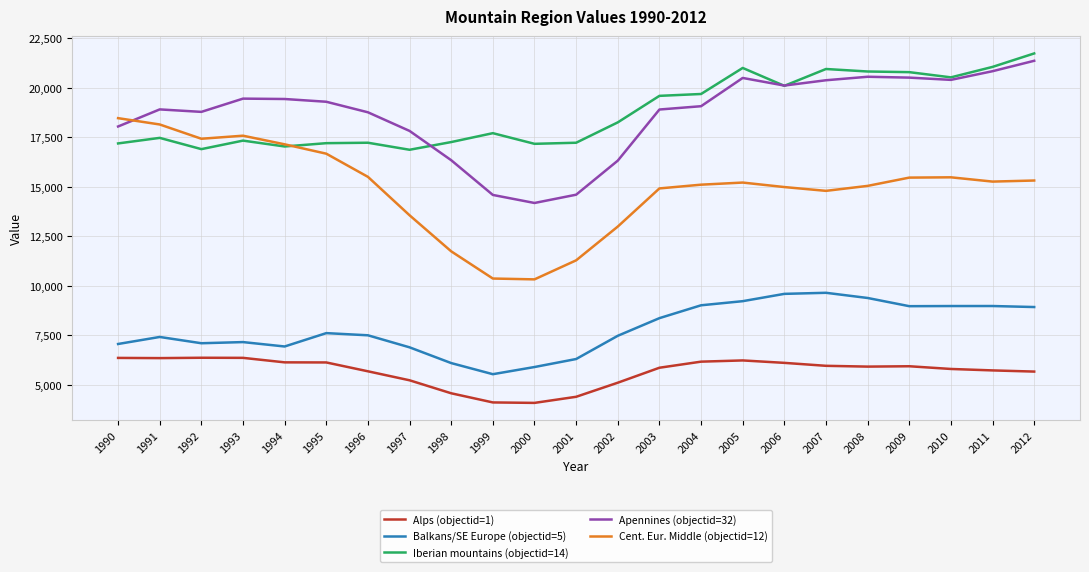

What is the minimum value for Apennines (objectid=32)?

14178